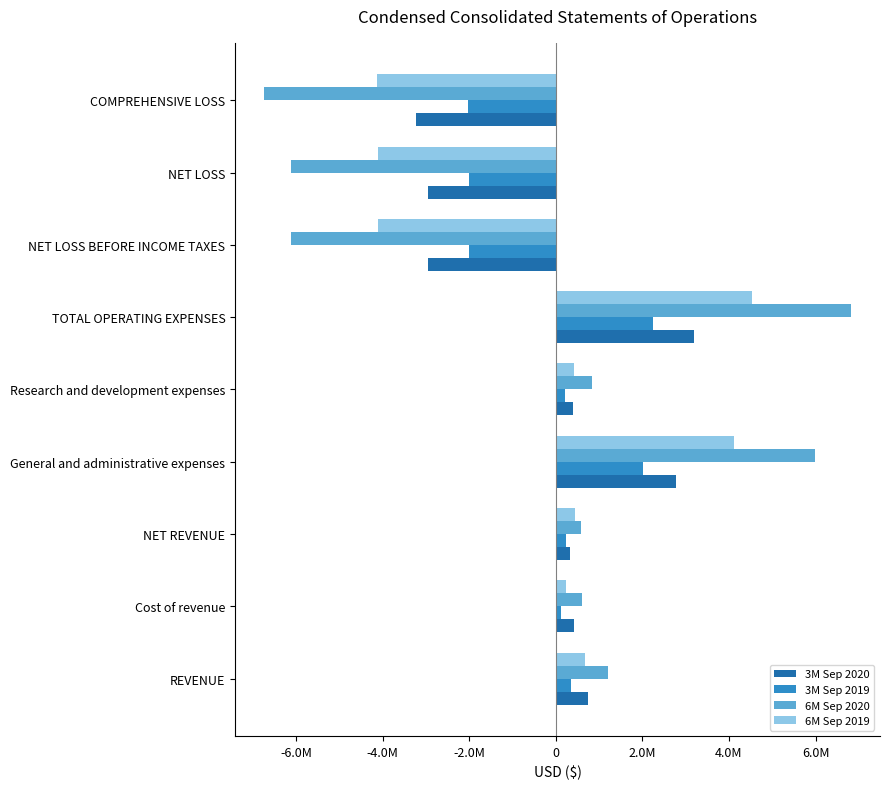

What are all the series names shown in the legend?

3M Sep 2020, 3M Sep 2019, 6M Sep 2020, 6M Sep 2019